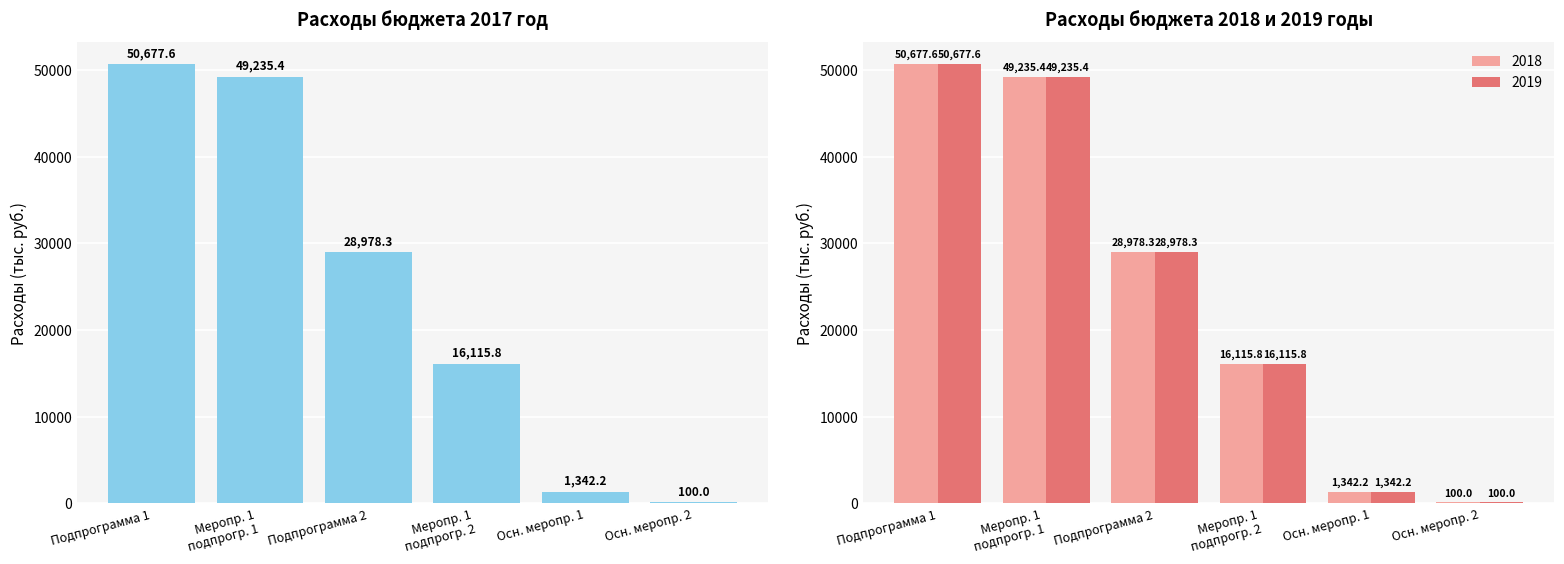

What is the sum of all 2018 values?

146449.3